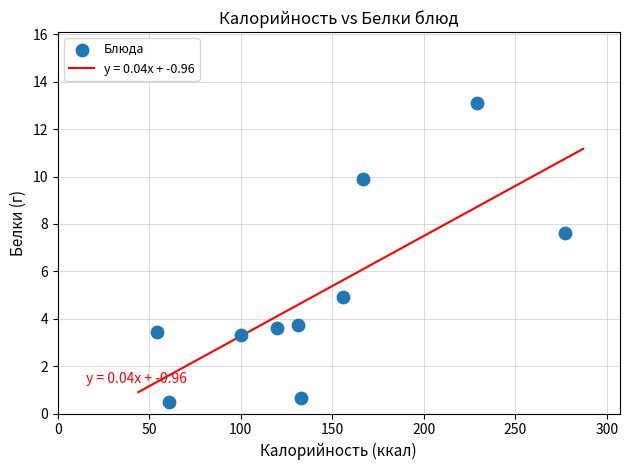

What is the average X value?

142.8